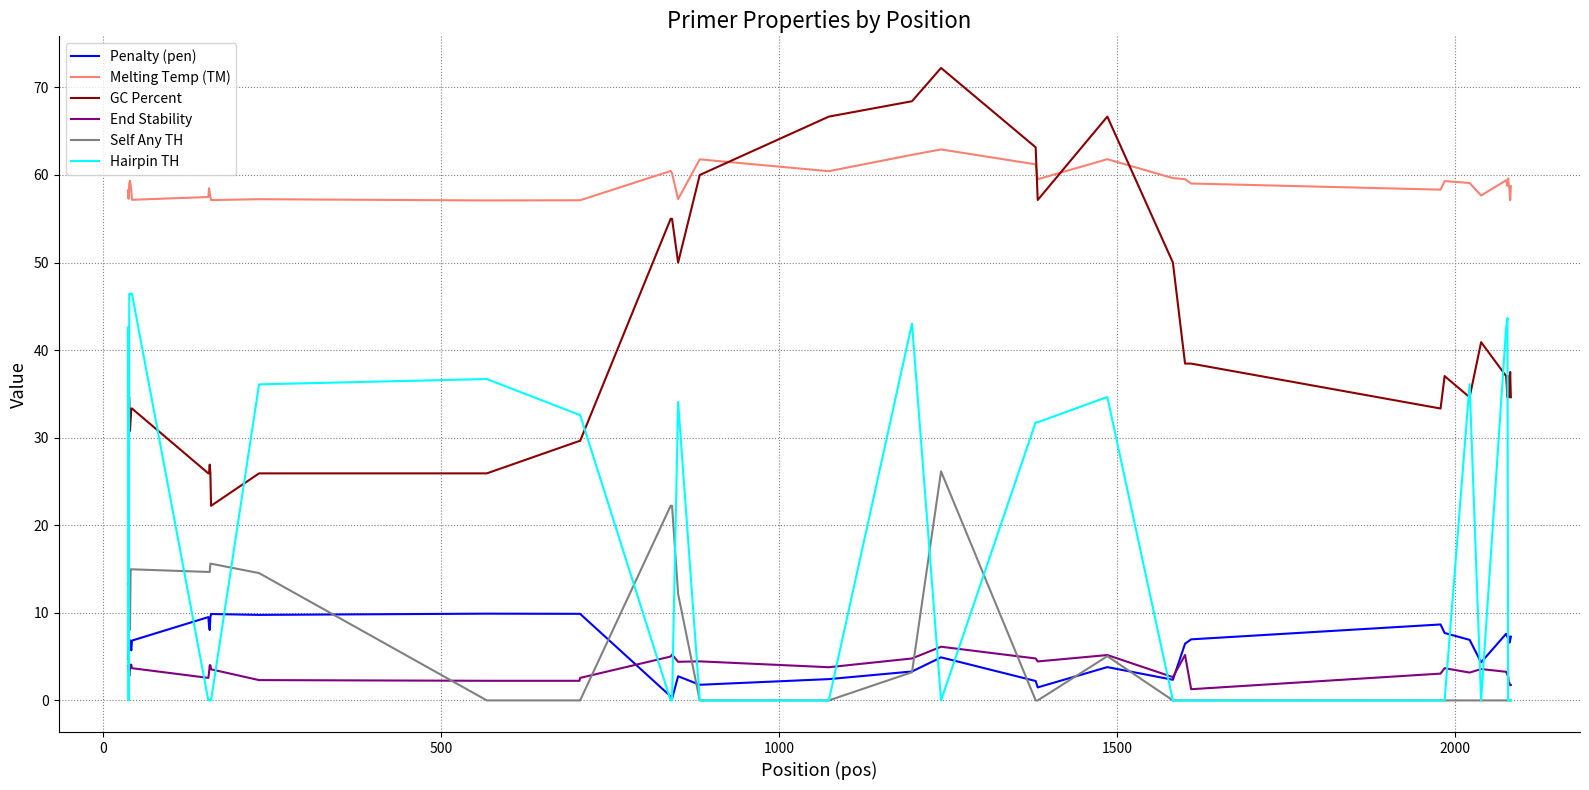

List the series in order of their peak value, highest first.

GC Percent, Melting Temp (TM), Hairpin TH, Self Any TH, Penalty (pen), End Stability